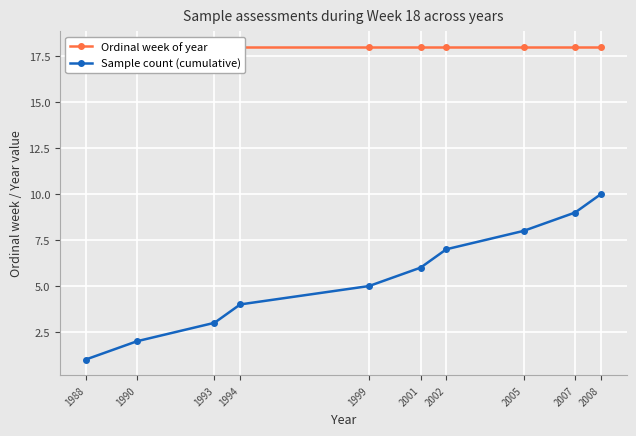

How many data points in Sample count (cumulative) are less than 6?

5